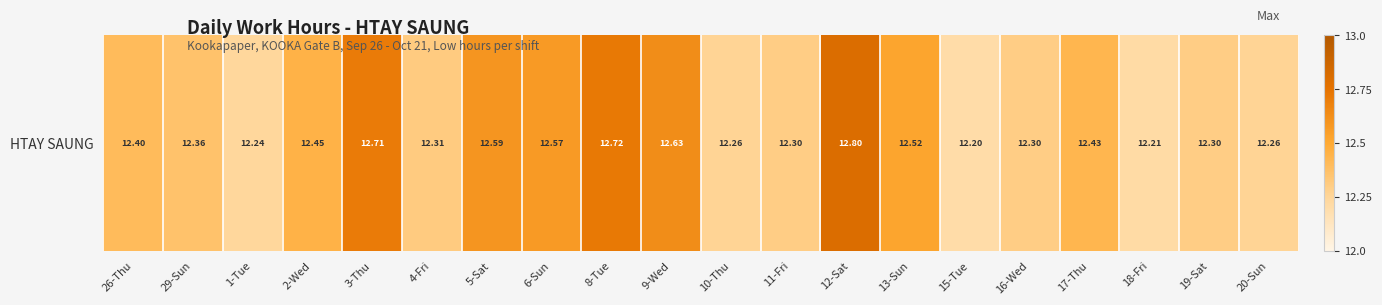

What is the sum of all values?

248.6